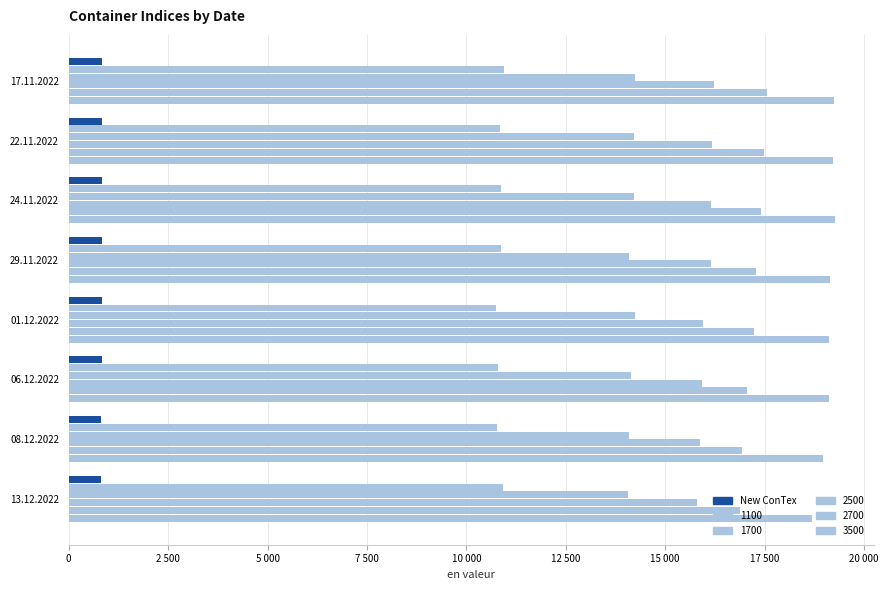

Are the bars horizontal?

Yes